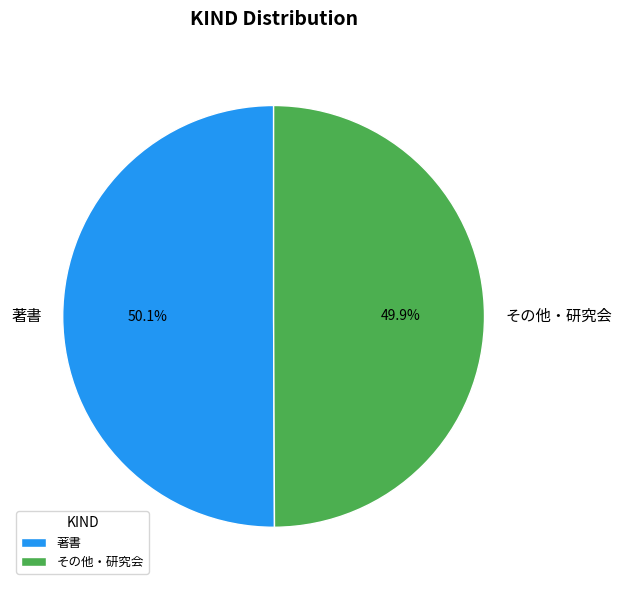

What is the ratio of the value at 著書 to the value at その他・研究会?

1.0